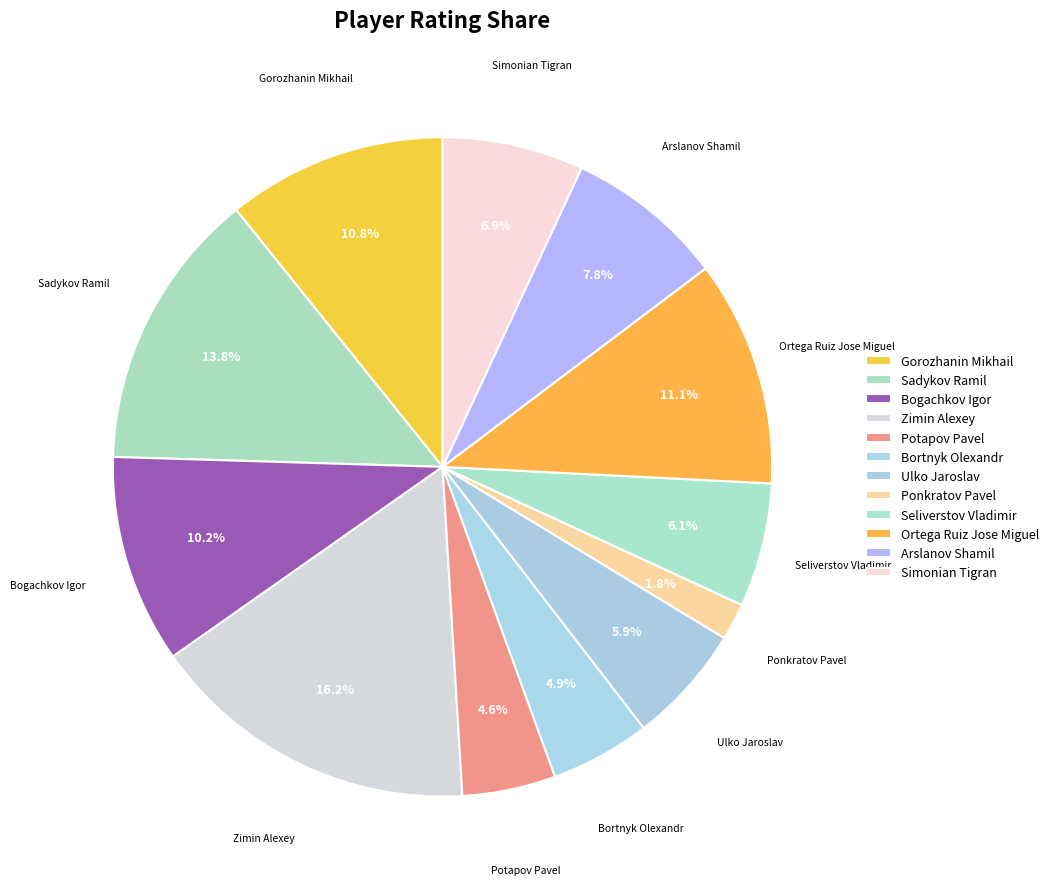

How many slices are in this pie chart?

12